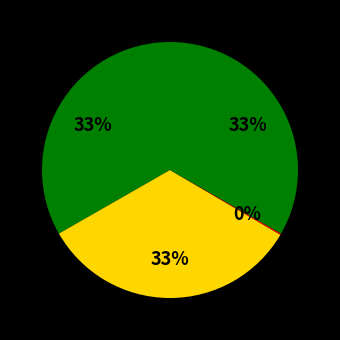

How many segments does this pie chart have?

4